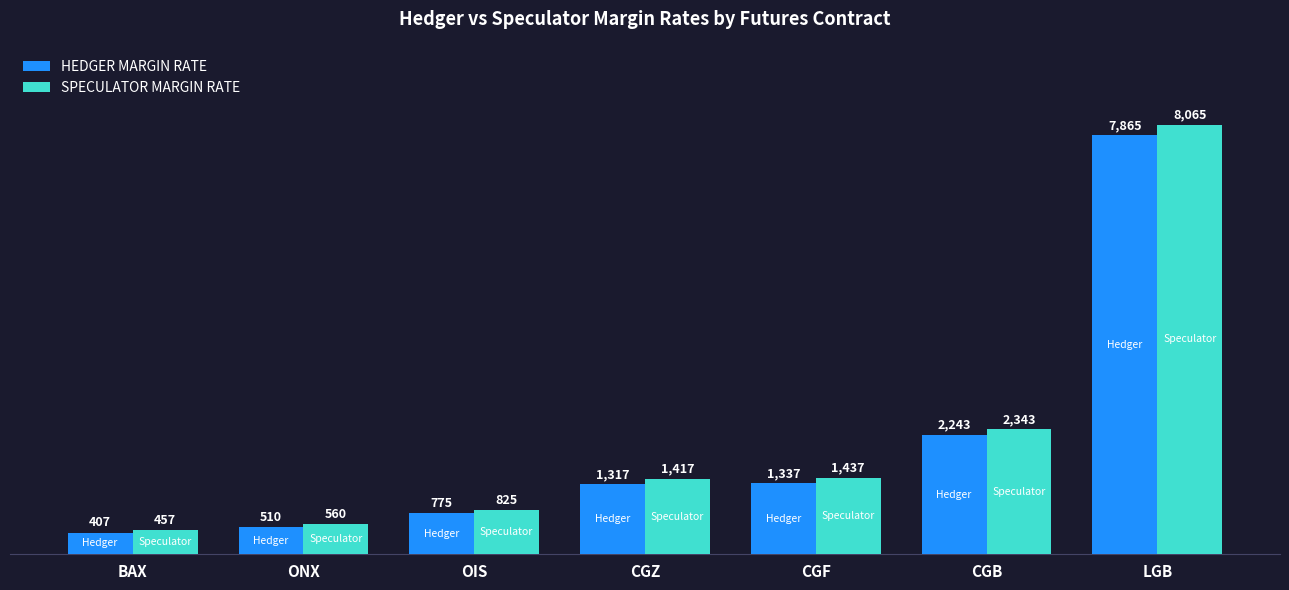

How many bars are there in total?

14